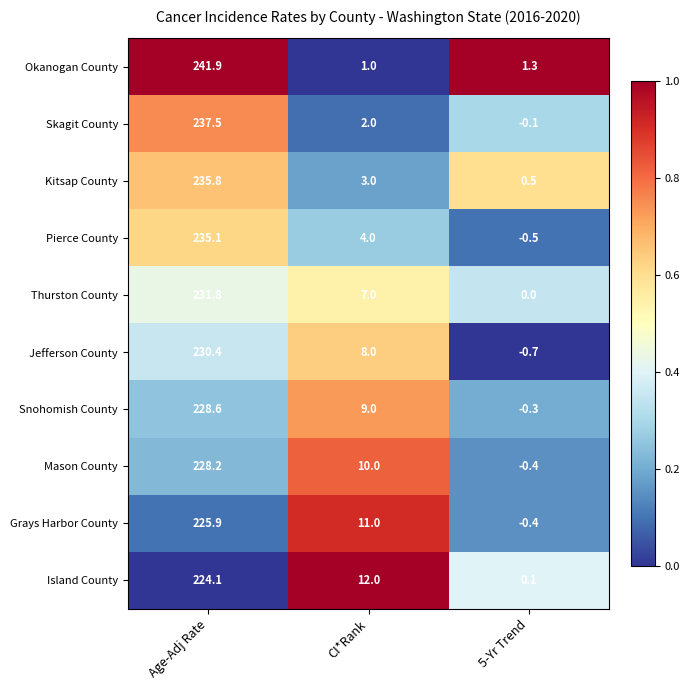

True or false: Mason County has a value of -0.4 at 5-Yr Trend.

True